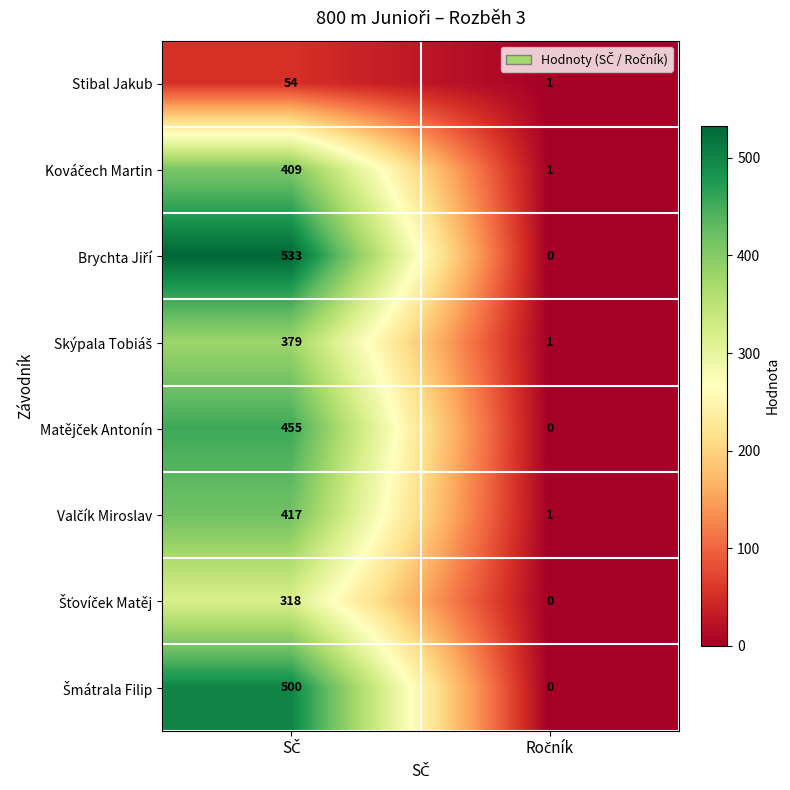

Which series changed the most between SČ and Ročník?

Brychta Jiří